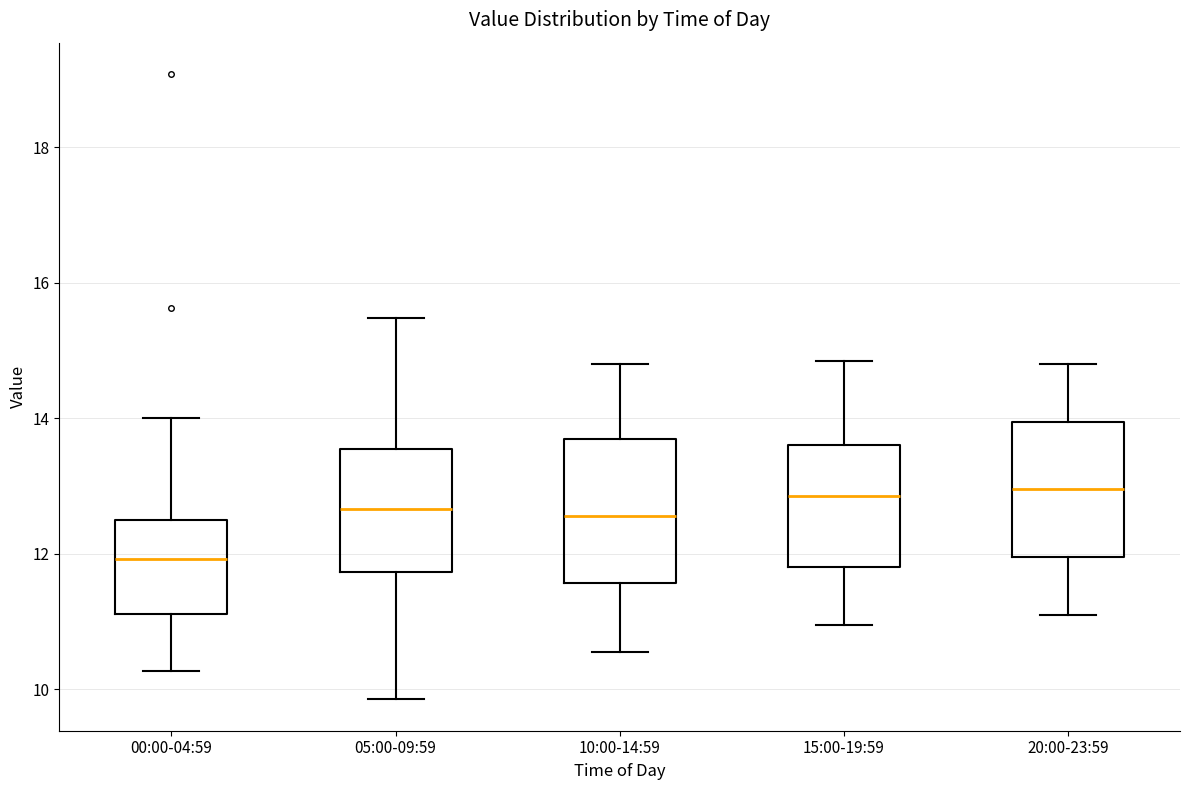

Reading left to right, transcribe this box plot: for each box, give where its median line is, the range the box spans, and where its two whiskers end, as read against the y-axis. The values are not printed on the chart, so give them approximately, as read against the axis.

00:00-04:59: median 12.0, box 11.2 to 12.6, whiskers 10.2 to 14.0
05:00-09:59: median 12.6, box 11.8 to 13.6, whiskers 9.8 to 15.4
10:00-14:59: median 12.6, box 11.6 to 13.6, whiskers 10.6 to 14.8
15:00-19:59: median 12.8, box 11.8 to 13.6, whiskers 11.0 to 14.8
20:00-23:59: median 13.0, box 12.0 to 14.0, whiskers 11.2 to 14.8